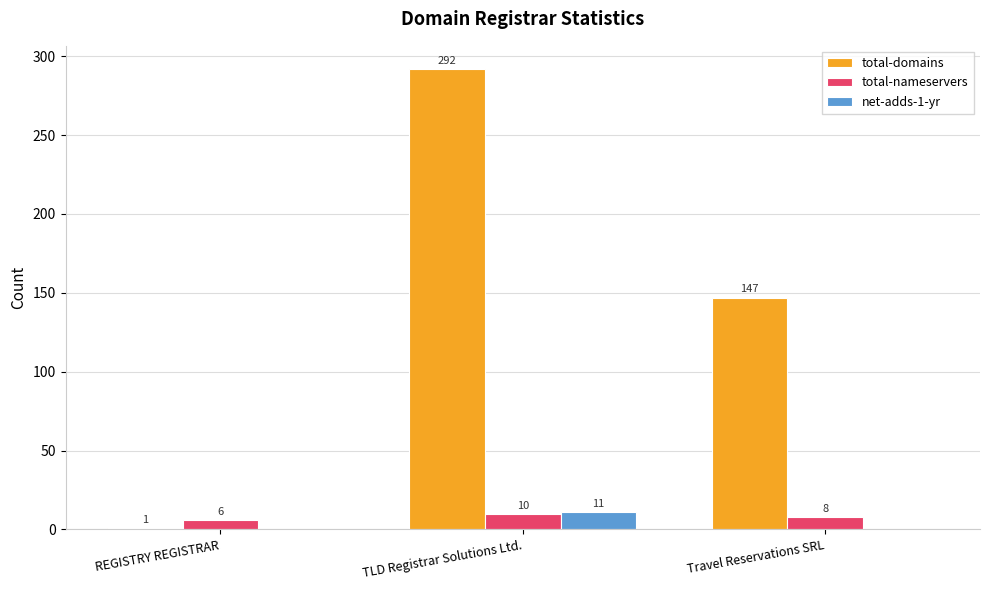

At which label does total-domains reach its peak?

TLD Registrar Solutions Ltd.